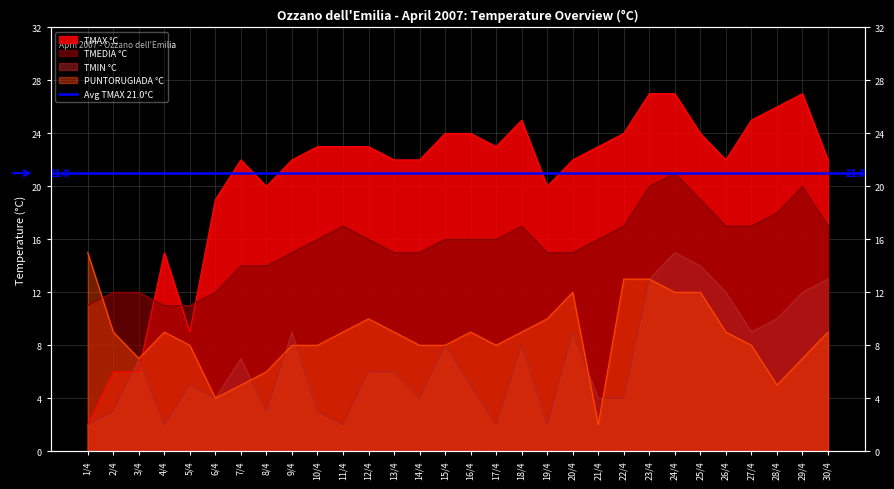

What is the label of the 1st point from the right?

30/4